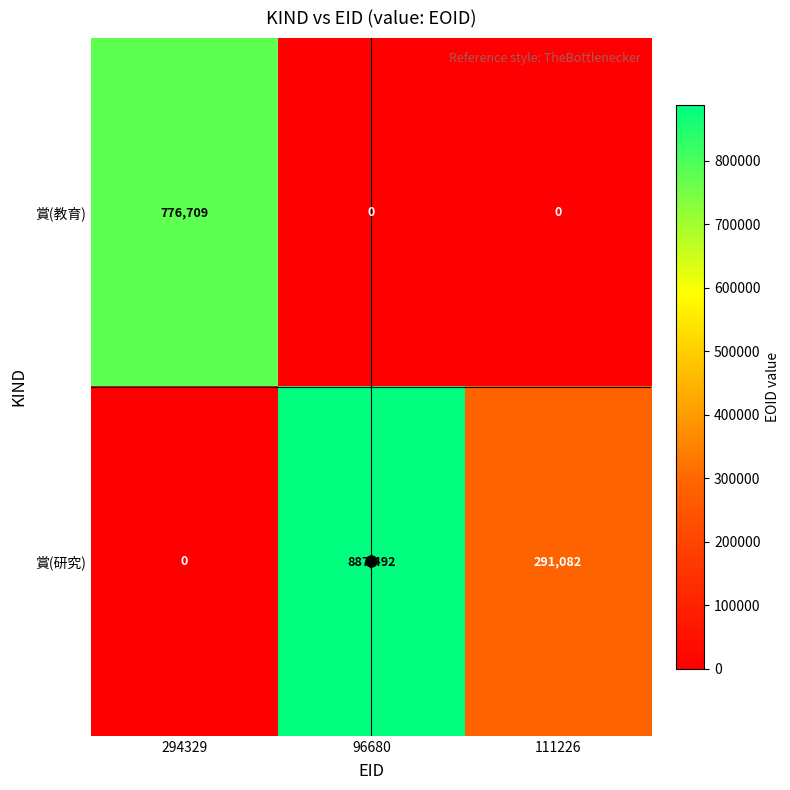

At which label does 賞(研究) first exceed 291082?

96680